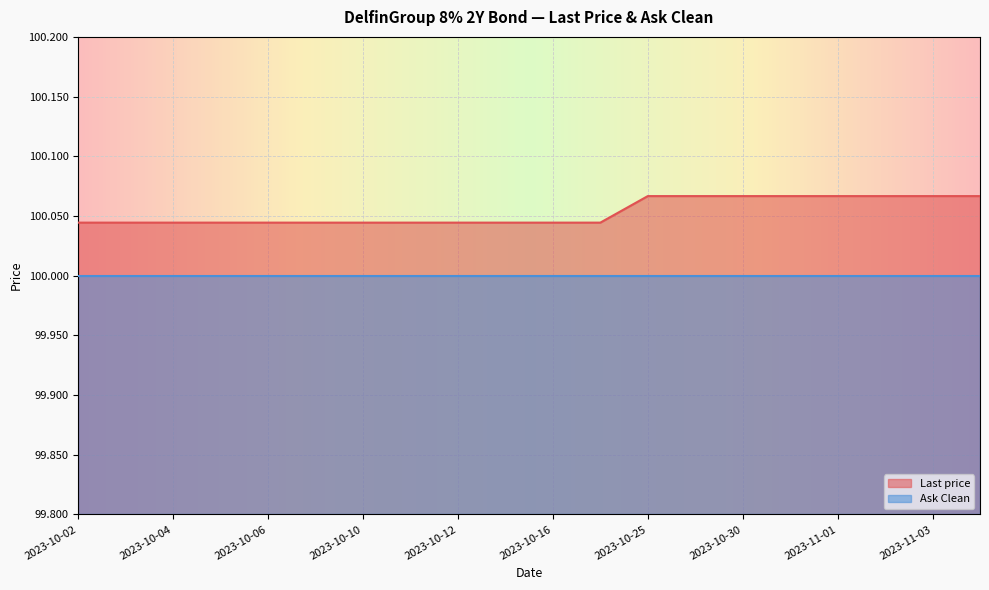

Rank the categories by value from lowest to highest.

2023-10-02, 2023-10-03, 2023-10-04, 2023-10-05, 2023-10-06, 2023-10-09, 2023-10-10, 2023-10-11, 2023-10-12, 2023-10-13, 2023-10-16, 2023-10-23, 2023-10-25, 2023-10-27, 2023-10-30, 2023-10-31, 2023-11-01, 2023-11-02, 2023-11-03, 2023-11-06